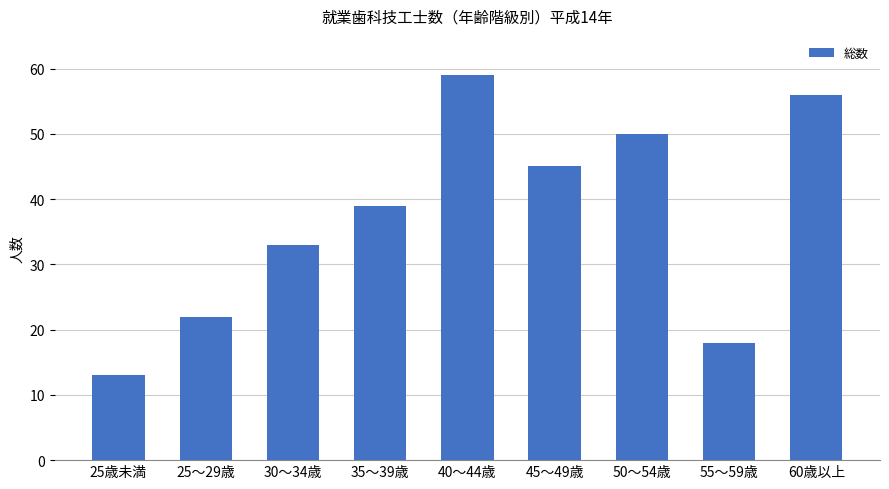

True or false: the data shows 78 at 45～49歳.

False